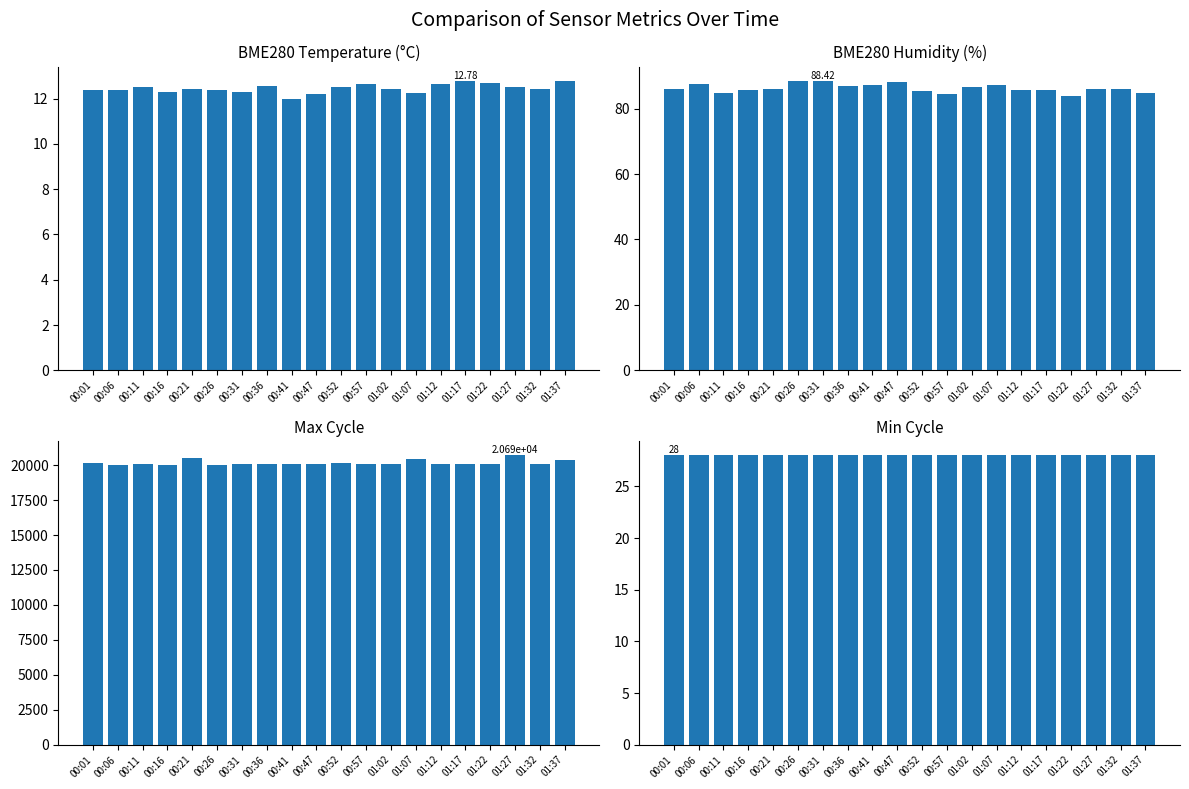

What is the total value across all series at 00:41?

20179.3